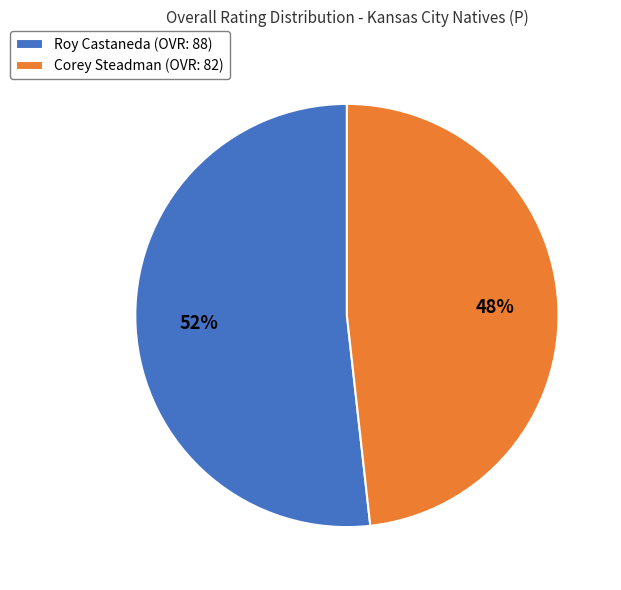

How many segments does this pie chart have?

2